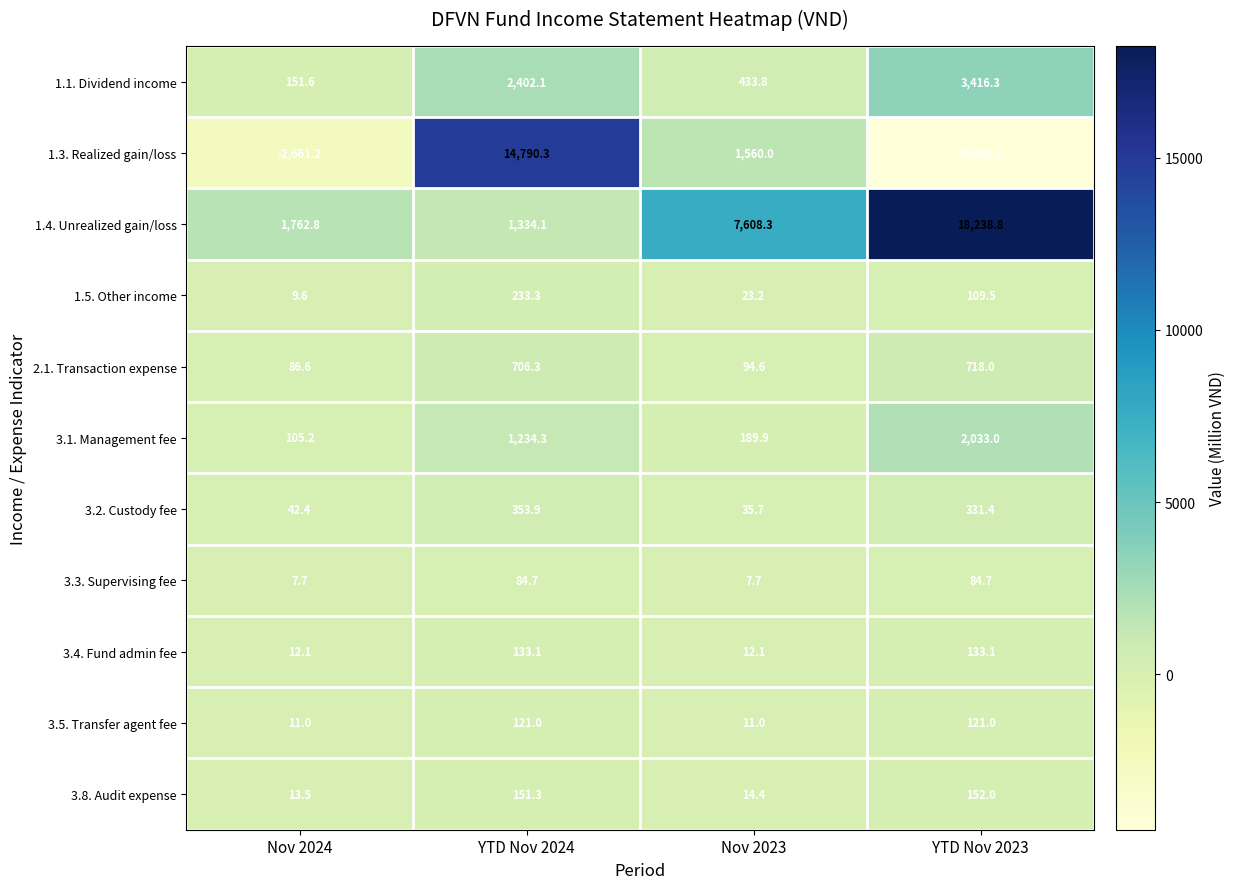

What value does the 3.5. Transfer agent fee series have at Nov 2023?

11.0